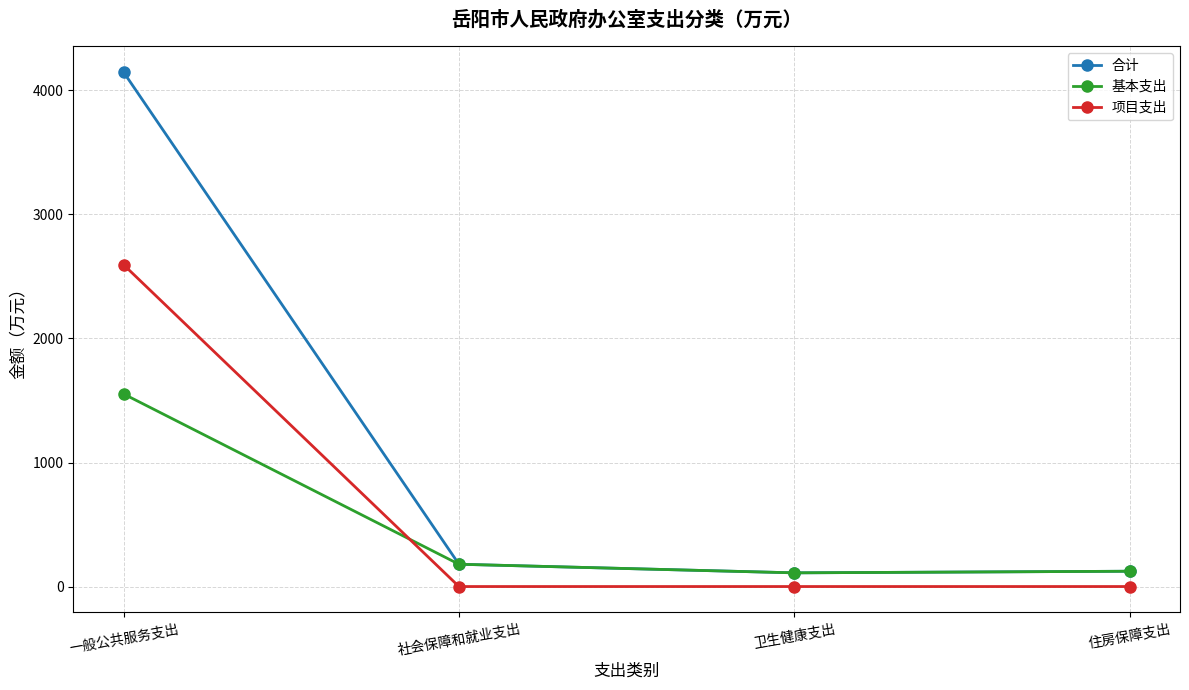

Which series has the largest total across all categories?

合计